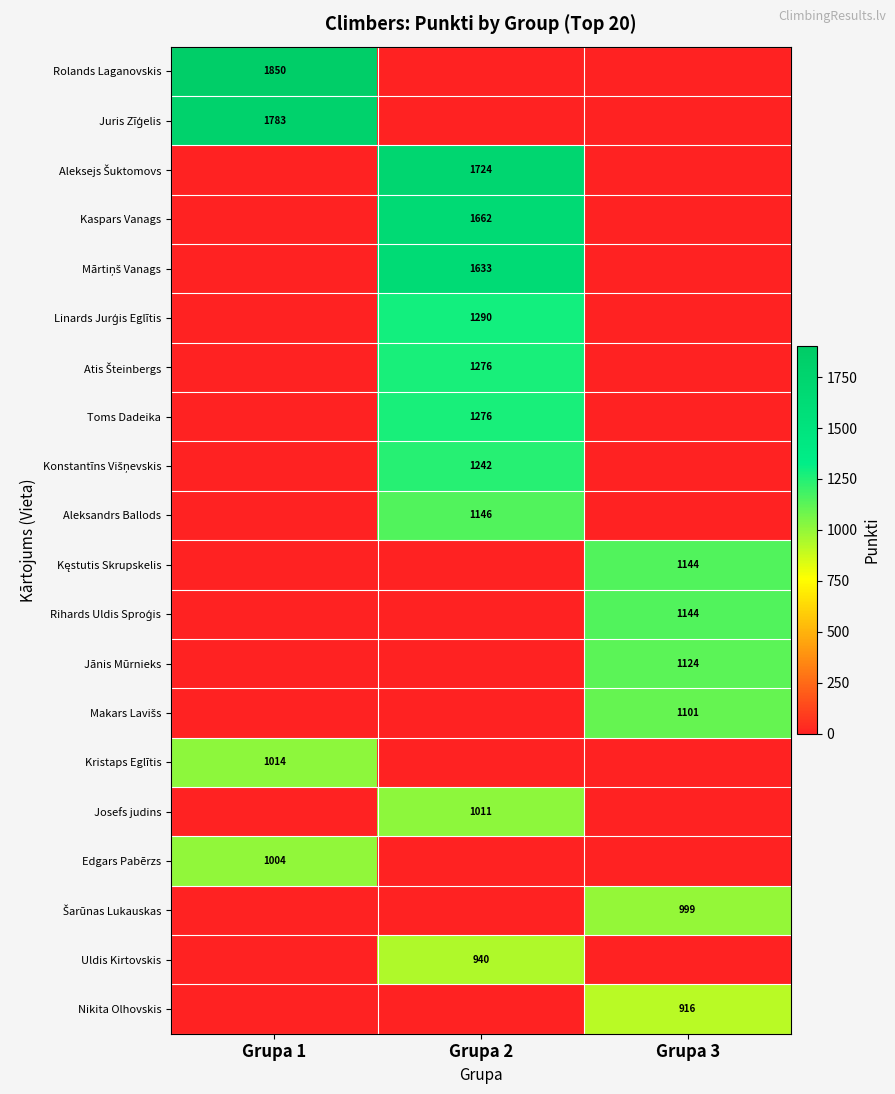

The value of Nikita Olhovskis at Grupa 3 is 297. True or false?

False